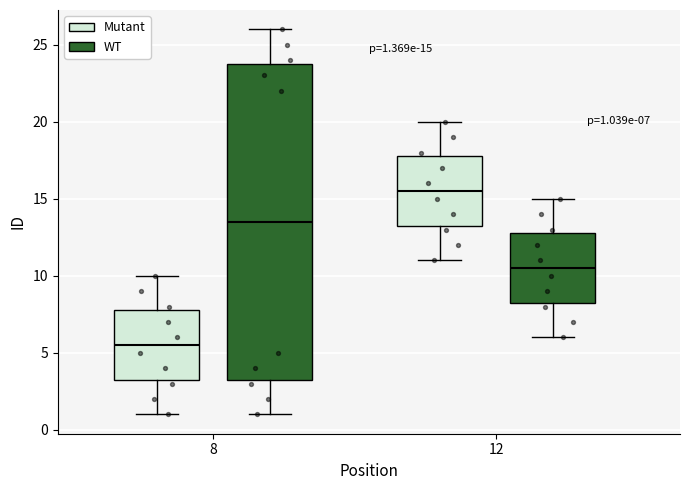

Which box's median line is the highest?

12 (Mutant)